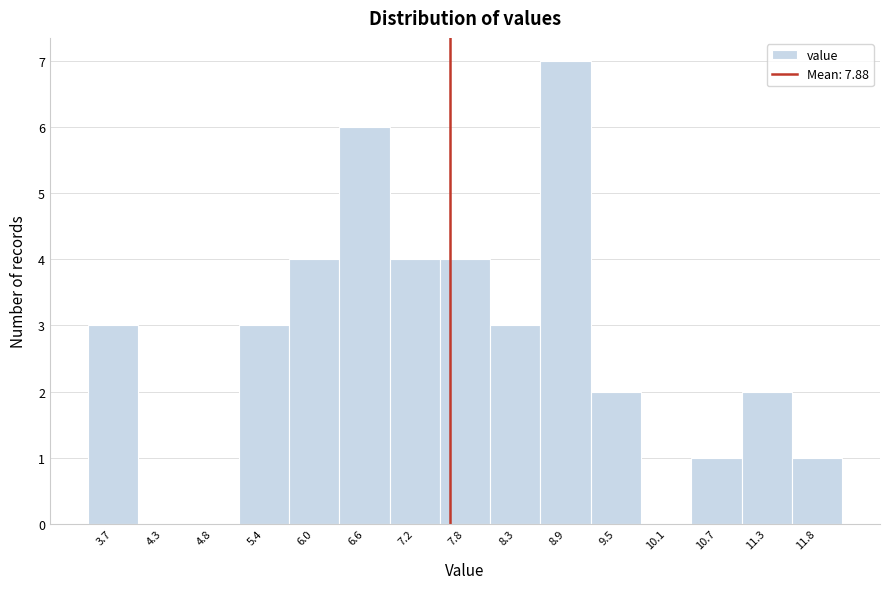

Reading left to right, extract all data points from this chart.

3.7=3	4.3=0	4.8=0	5.4=3	6.0=4	6.6=6	7.2=4	7.8=4	8.3=3	8.9=7	9.5=2	10.1=0	10.7=1	11.3=2	11.8=1